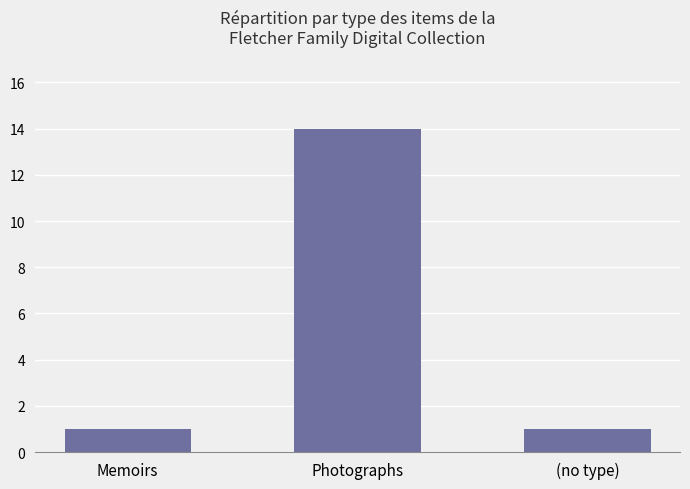

Count the number of categories in the chart.

3